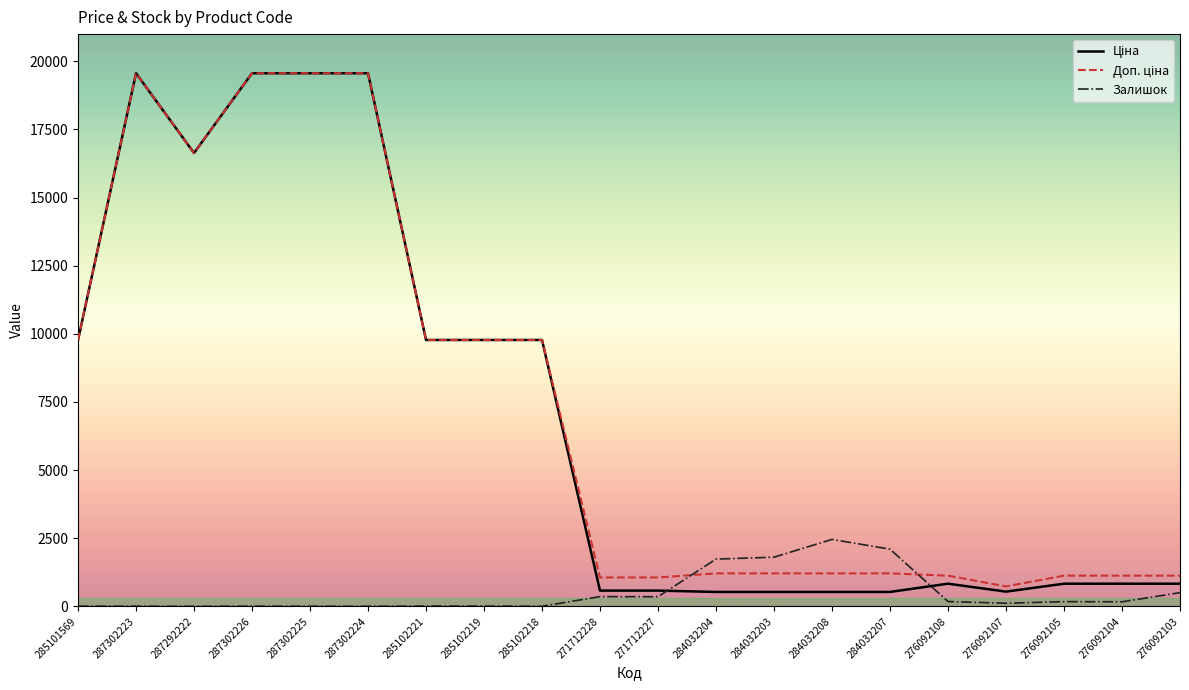

Between 284032208 and 276092104, which series saw the biggest shift?

Залишок